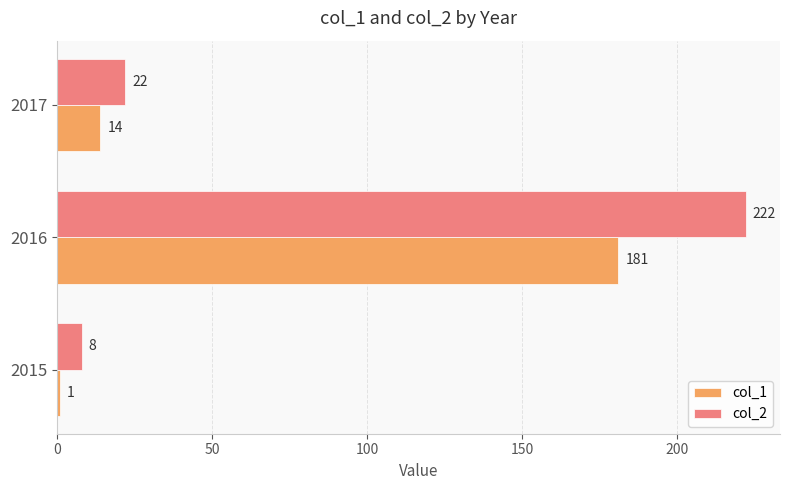

List the series in order of their peak value, highest first.

col_2, col_1